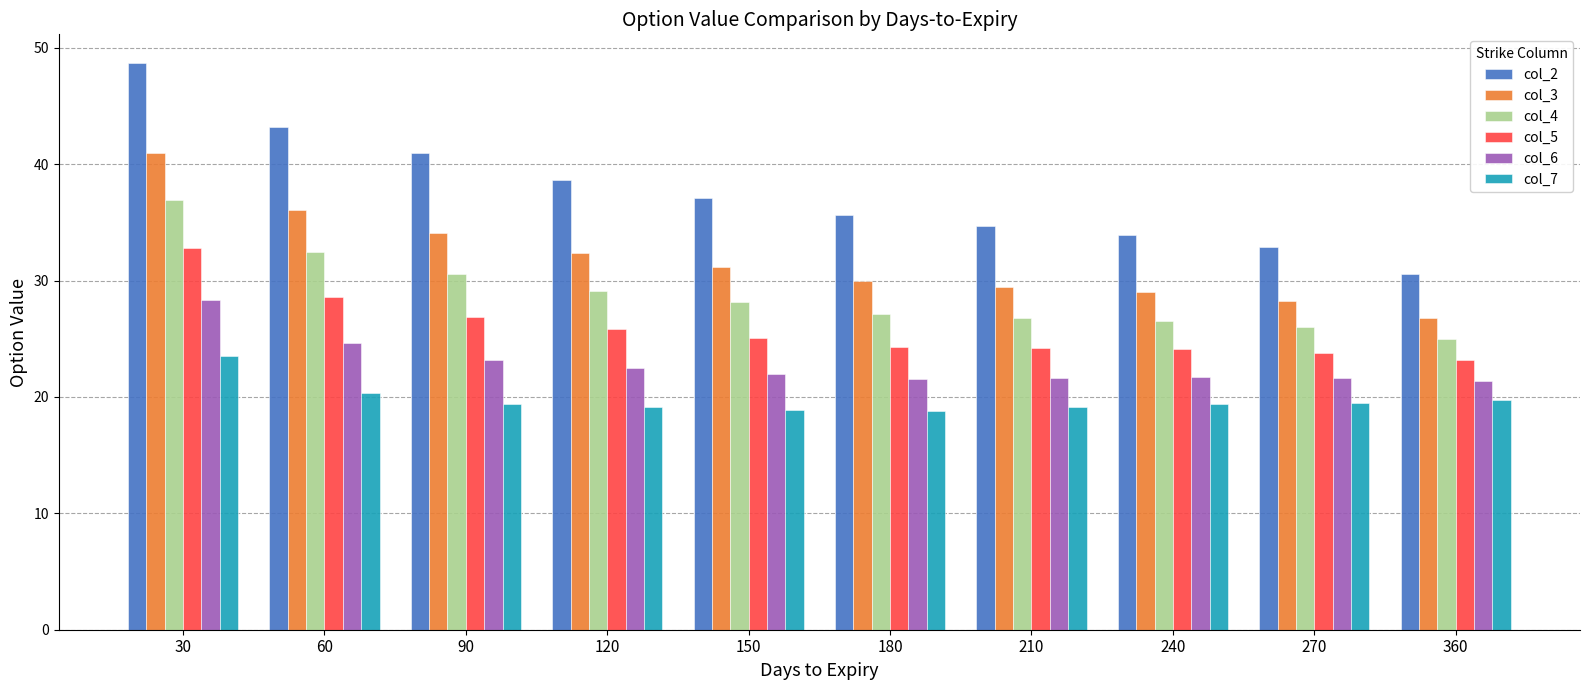

Rank the series by their maximum value, from lowest to highest.

col_7, col_6, col_5, col_4, col_3, col_2